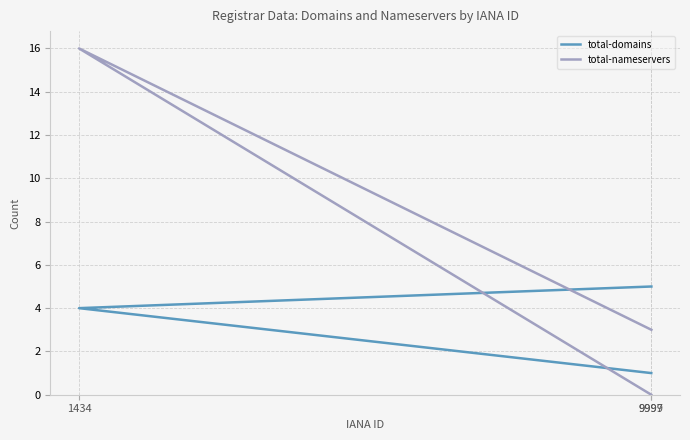

At which label does total-domains first exceed 4?

9999